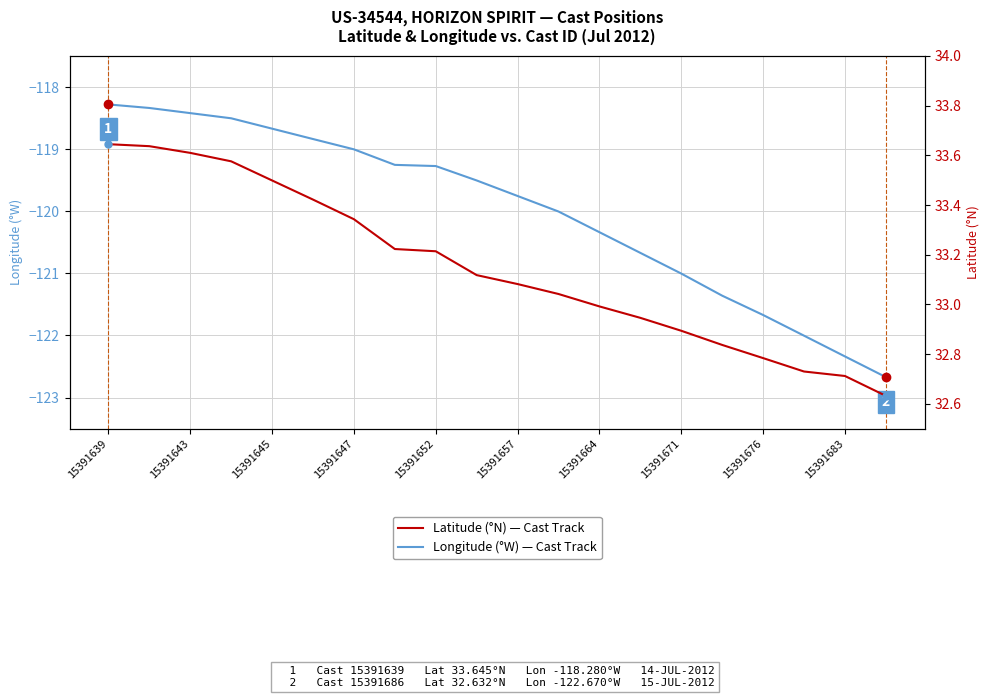

At which label does Longitude first exceed -119?

15391639